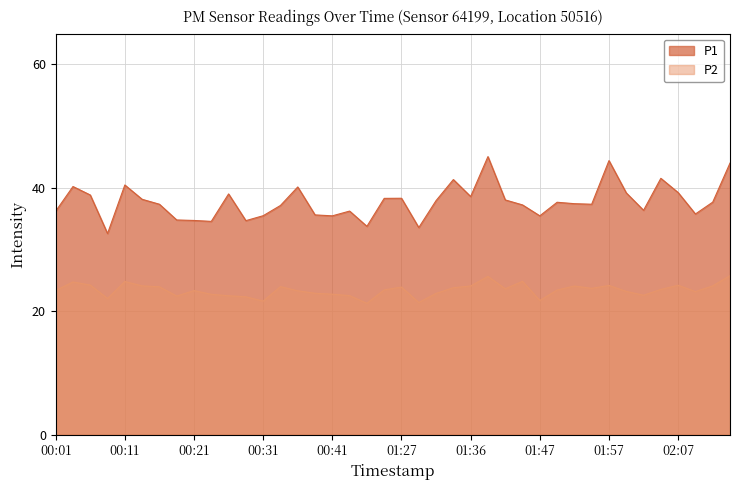

What is the difference between the maximum and second lowest values in the P1 series?

11.5